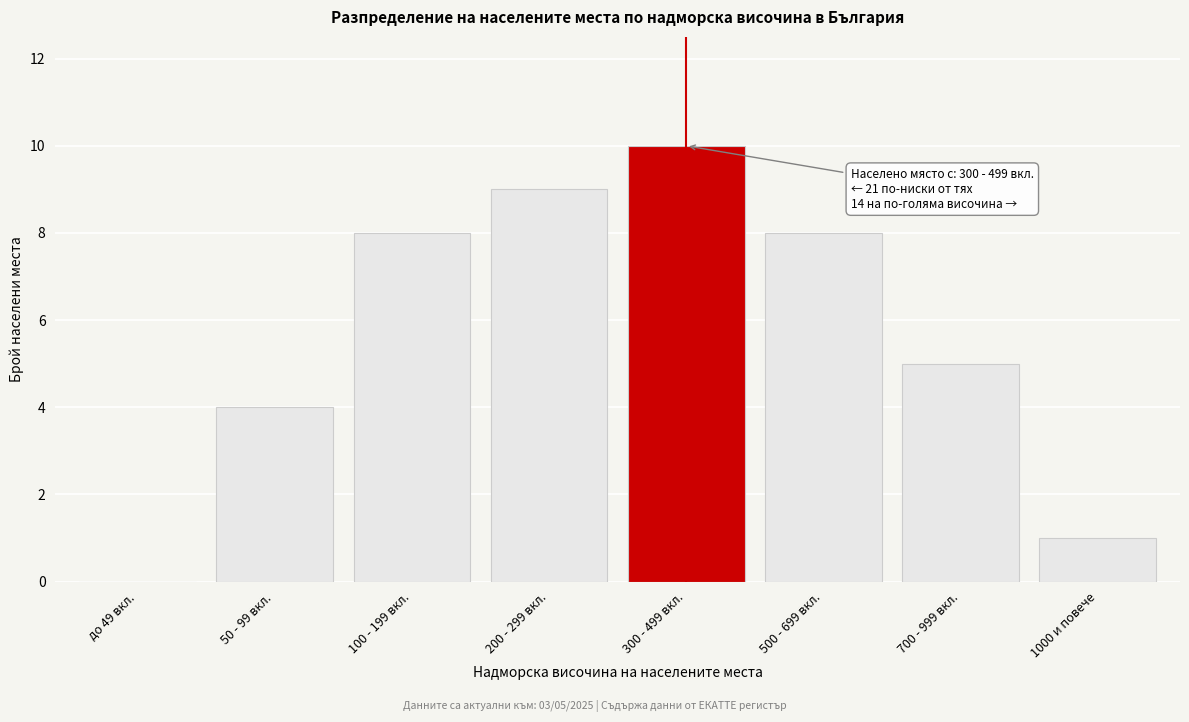

Reading left to right, transcribe all the data shown in this chart.

до 49 вкл.=0	50 - 99 вкл.=4	100 - 199 вкл.=8	200 - 299 вкл.=9	300 - 499 вкл.=10	500 - 699 вкл.=8	700 - 999 вкл.=5	1000 и повече=1